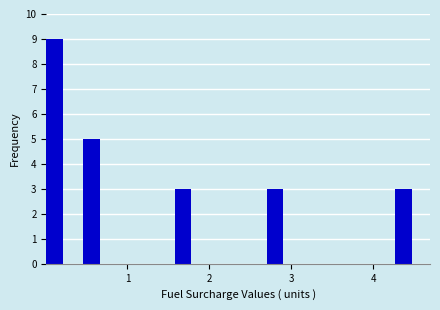

Around what value on the x-axis is the tallest bar? Give the approximate position of its centre, as read against the axis.

0.1